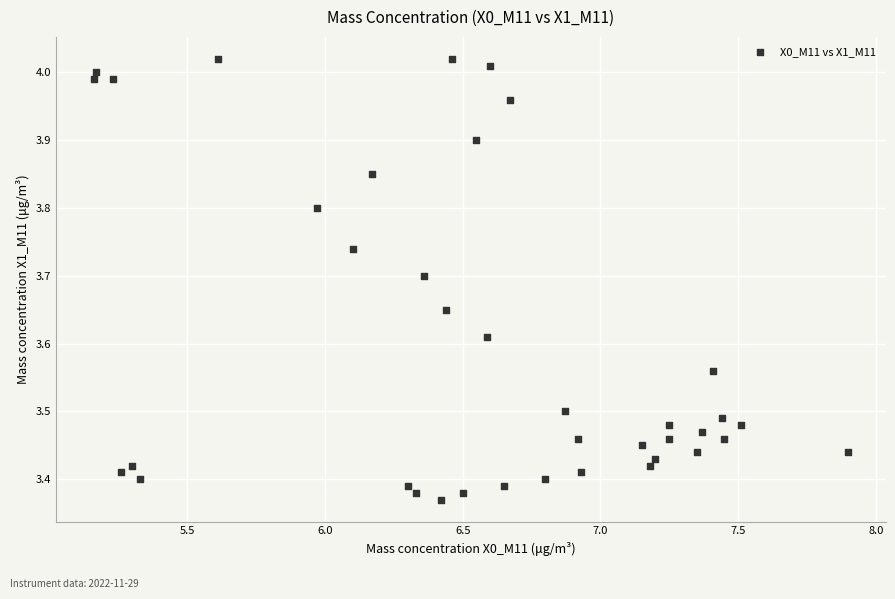

What is the range of X values (max minus min)?

2.7